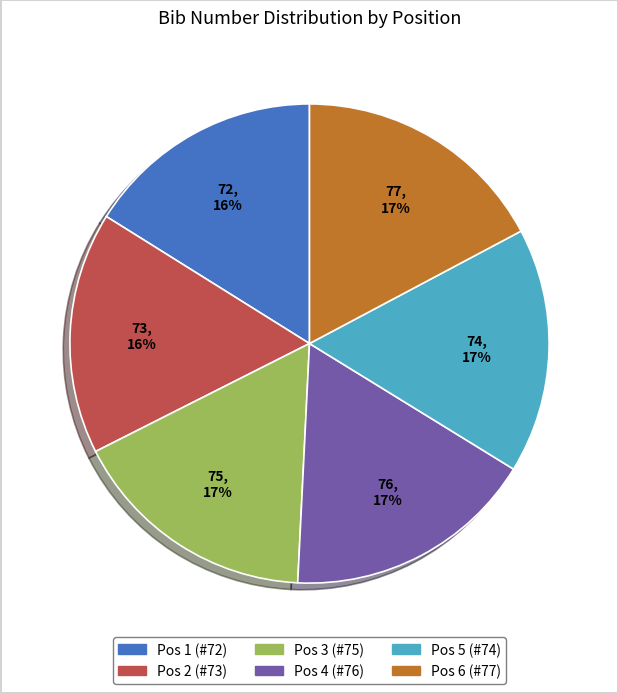

How many segments does this pie chart have?

6